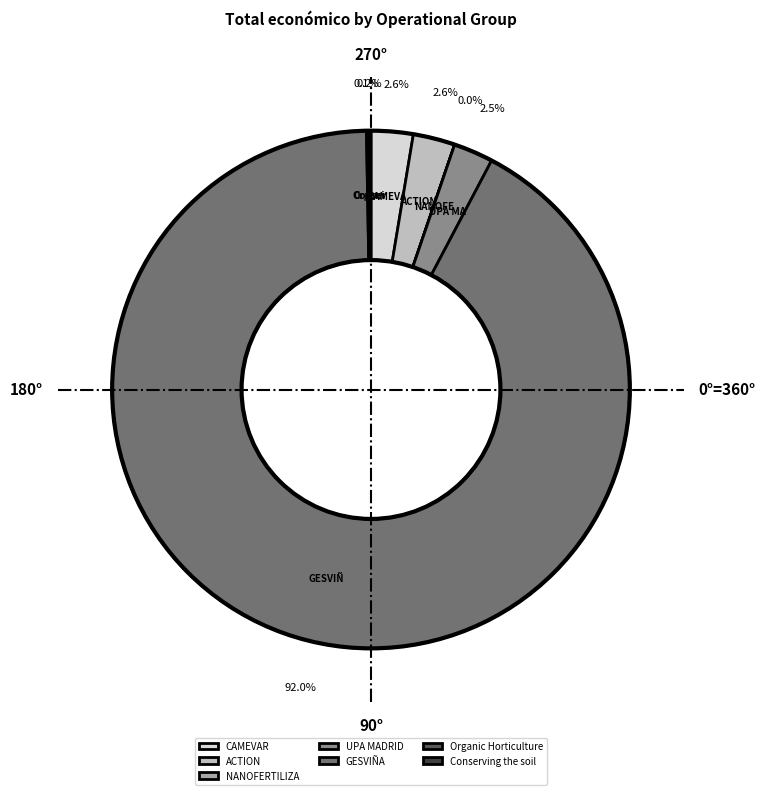

Which category has the biggest portion of the pie?

GESVIÑA